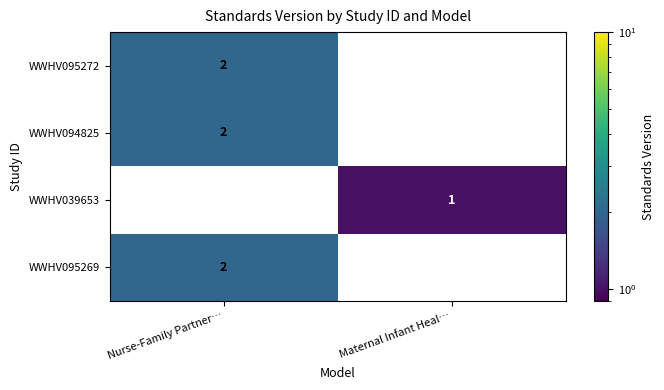

Is the value of WWHV095272 at Nurse-Family Partner… greater than the value of WWHV039653 at Maternal Infant Heal…?

Yes